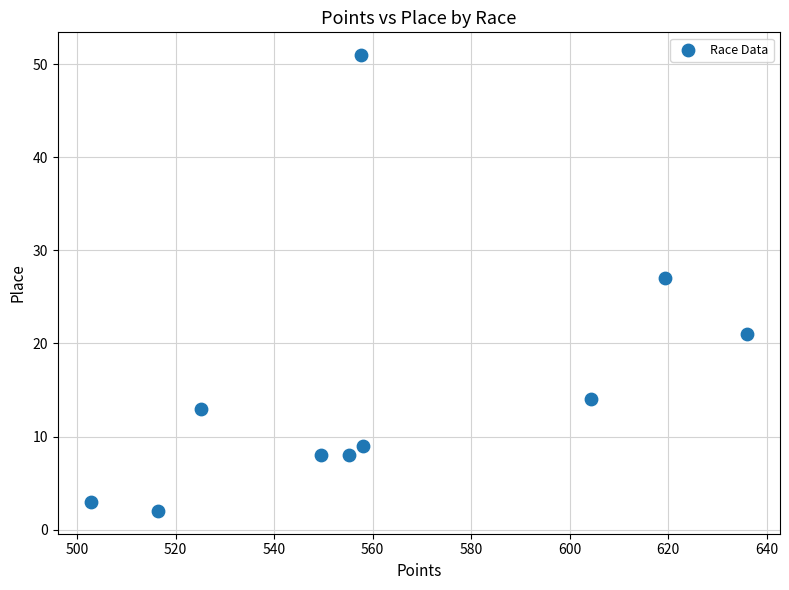

What is the range of Y values (max minus min)?

49